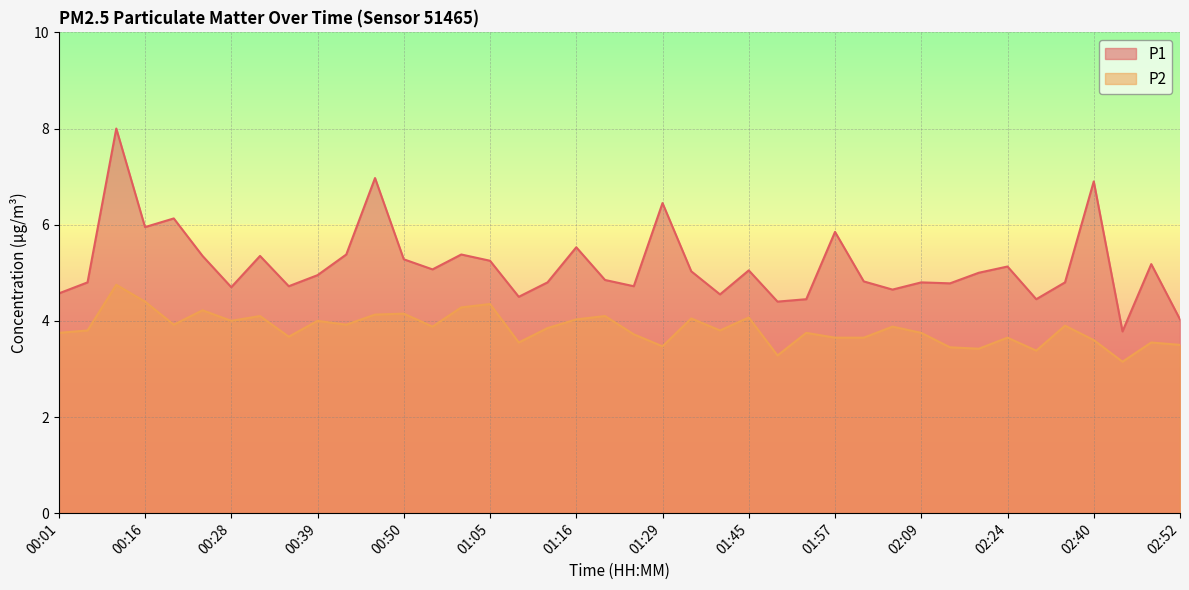

What is the sum of all P2 values?

153.5